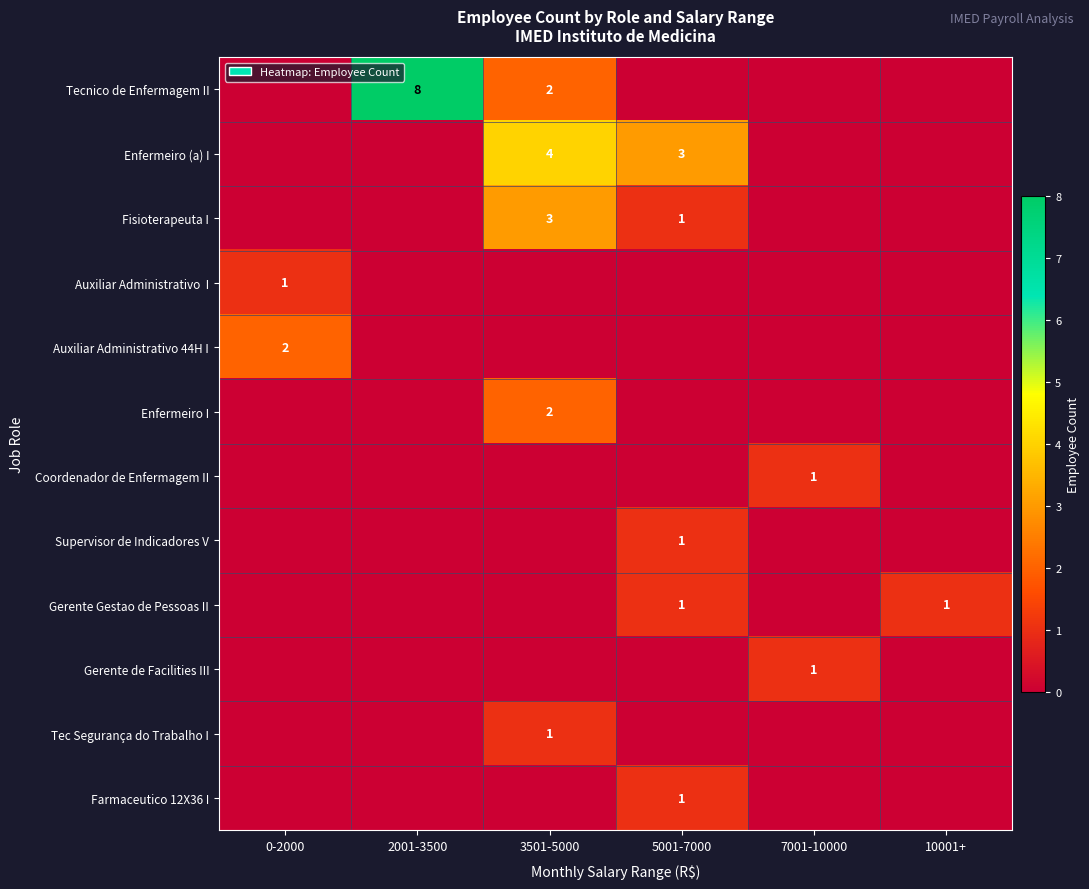

What is the difference between the highest and lowest values at 7001-10000?

1